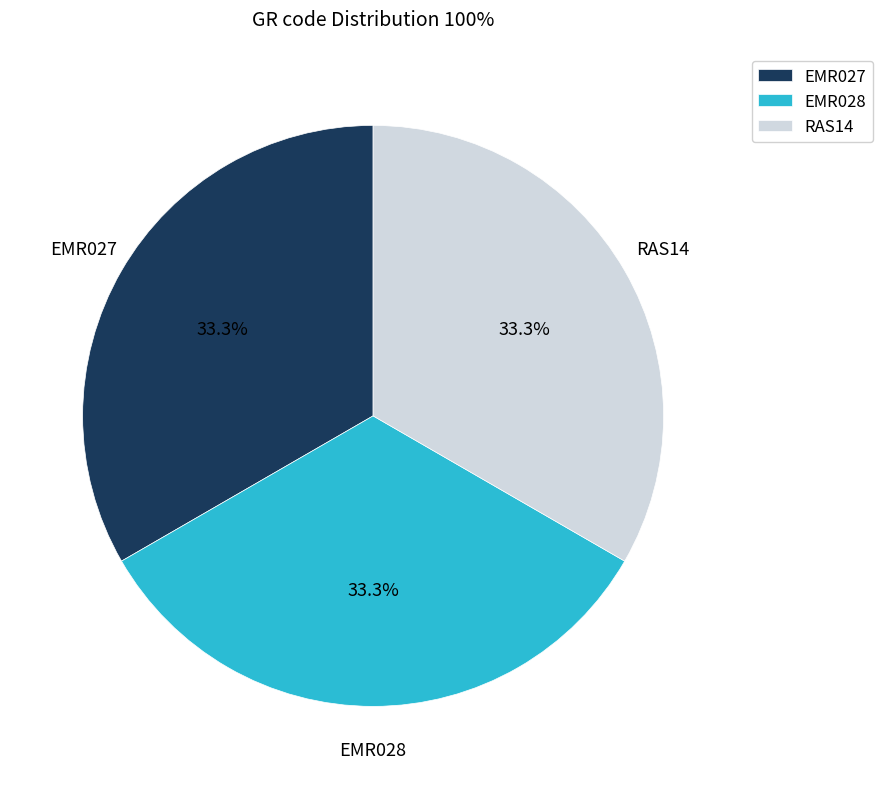

Approximately how many times larger is the value at EMR027 compared to RAS14?

1.0